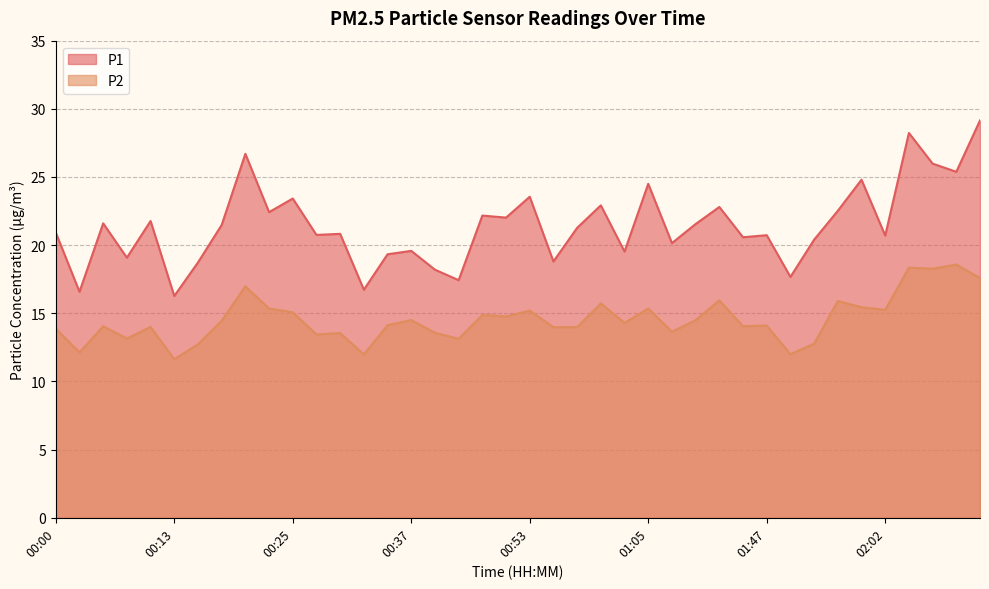

Reading left to right, list all the values displayed in this chart.

P1: 20.9	16.6	21.6	19.1	21.8	16.3	18.7	21.5	26.7	22.4	23.4	20.8	20.8	16.7	19.3	19.6	18.2	17.4	22.2	22.0	23.6	18.8	21.3	22.9	19.5	24.5	20.1	21.6	22.8	20.6	20.7	17.7	20.4	22.5	24.8	20.7	28.2	26.0	25.4	29.1
P2: 13.9	12.1	14.1	13.2	14.0	11.6	12.7	14.4	17.0	15.3	15.1	13.4	13.6	12.0	14.1	14.5	13.6	13.1	14.9	14.8	15.2	14.0	14.0	15.7	14.3	15.3	13.7	14.5	15.9	14.1	14.1	12.0	12.8	15.9	15.4	15.2	18.4	18.3	18.6	17.6